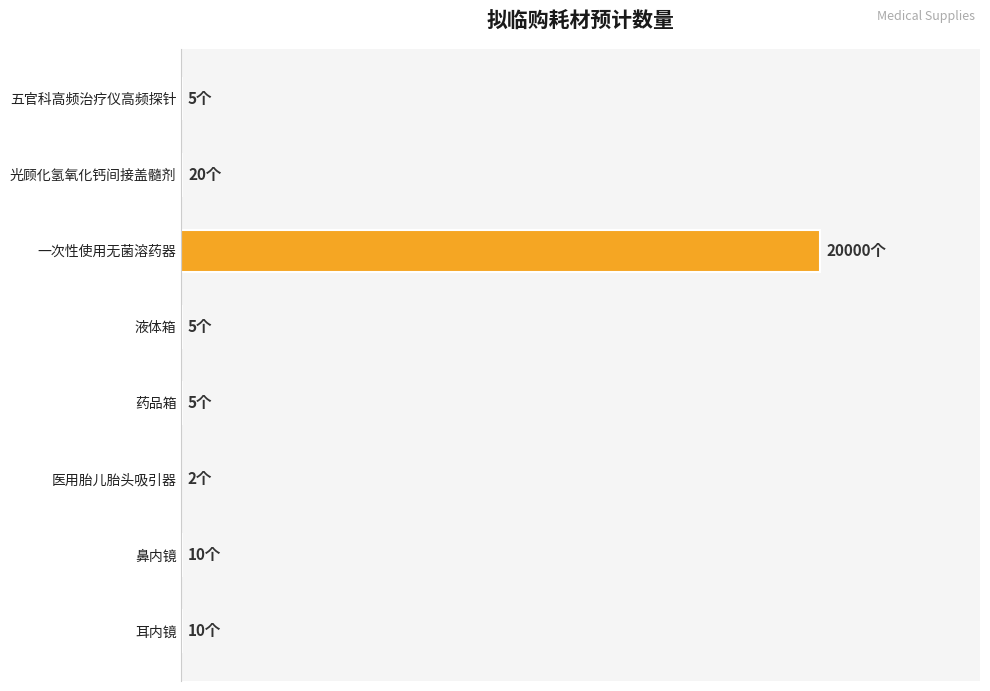

What is the sum of all values?

20057